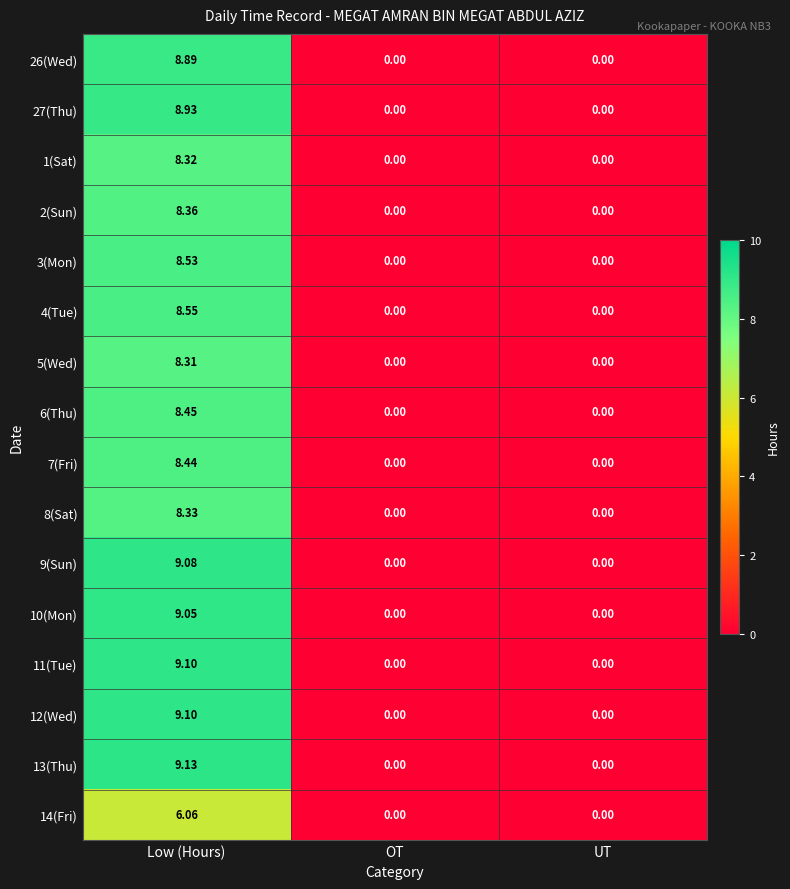

At which category is the sum across all series the highest?

Low (Hours)